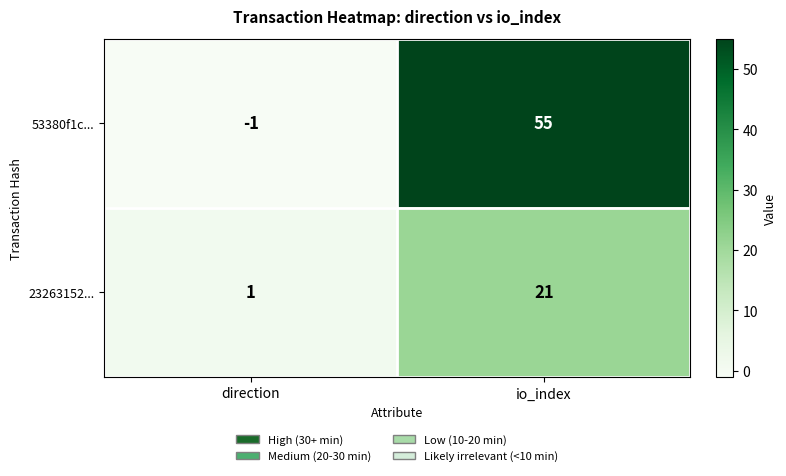

Where is 23263152... nearest to the value 11?

direction